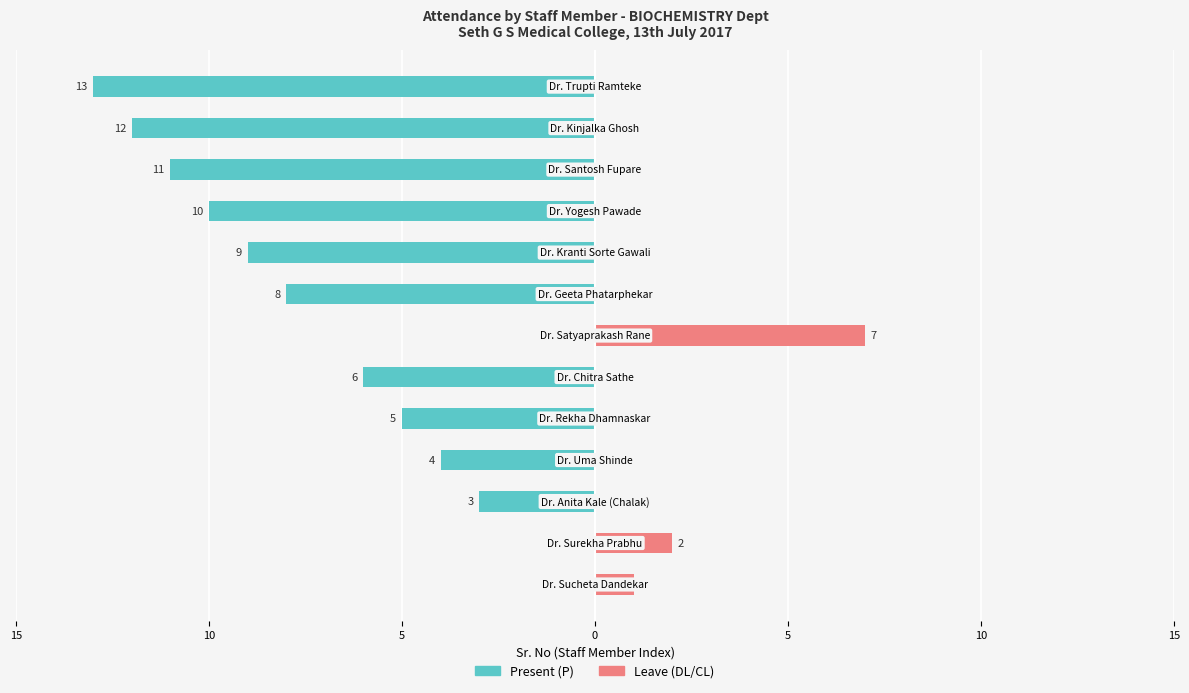

Does the chart contain stacked bars?

No